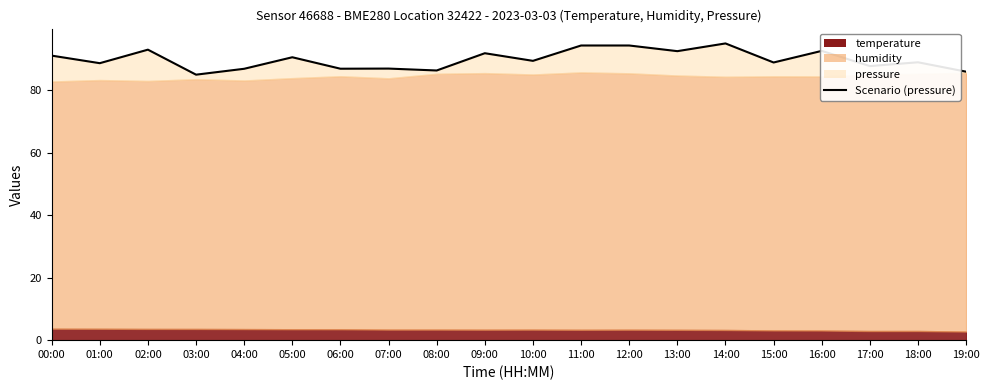

Rank the categories by value from highest to lowest.

14:00, 11:00, 12:00, 02:00, 16:00, 13:00, 09:00, 00:00, 05:00, 10:00, 18:00, 15:00, 01:00, 17:00, 07:00, 06:00, 04:00, 08:00, 19:00, 03:00